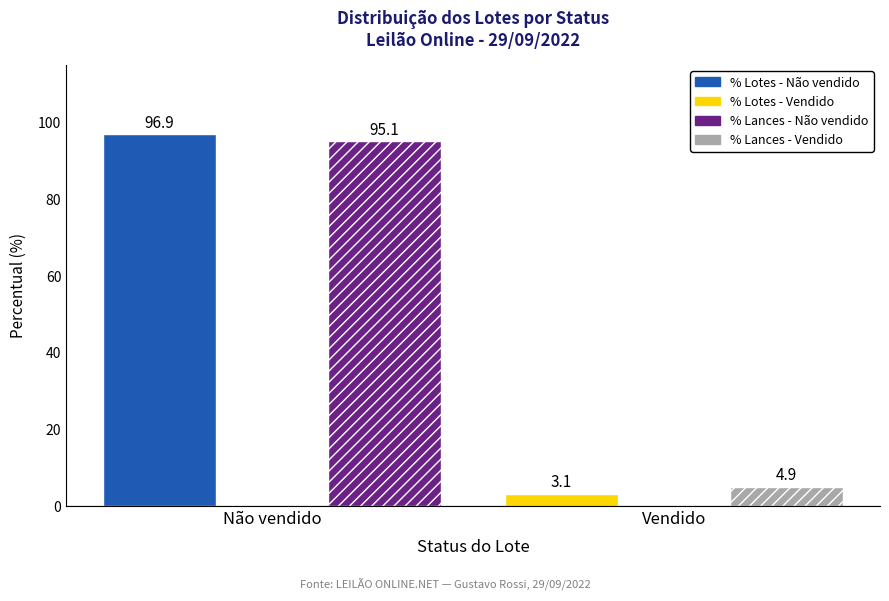

What is the spread (max minus min) of values at Não vendido?

1.8